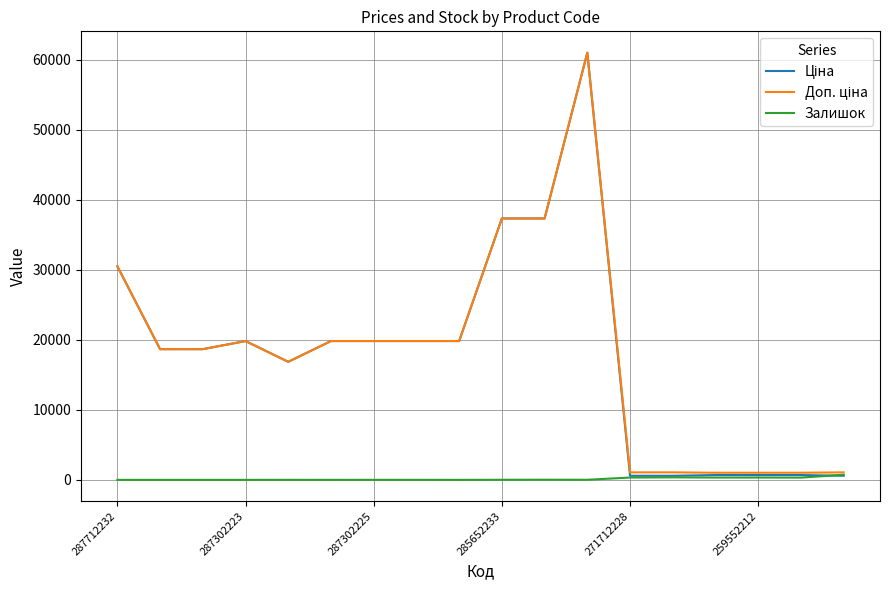

What is the greatest value displayed?

61024.7